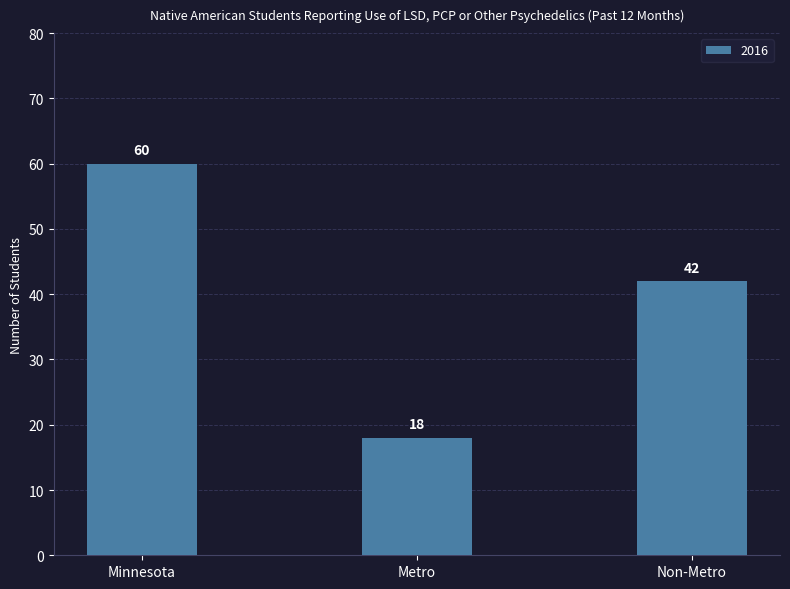

Reading left to right, transcribe all the data shown in this chart.

Minnesota=60	Metro=18	Non-Metro=42